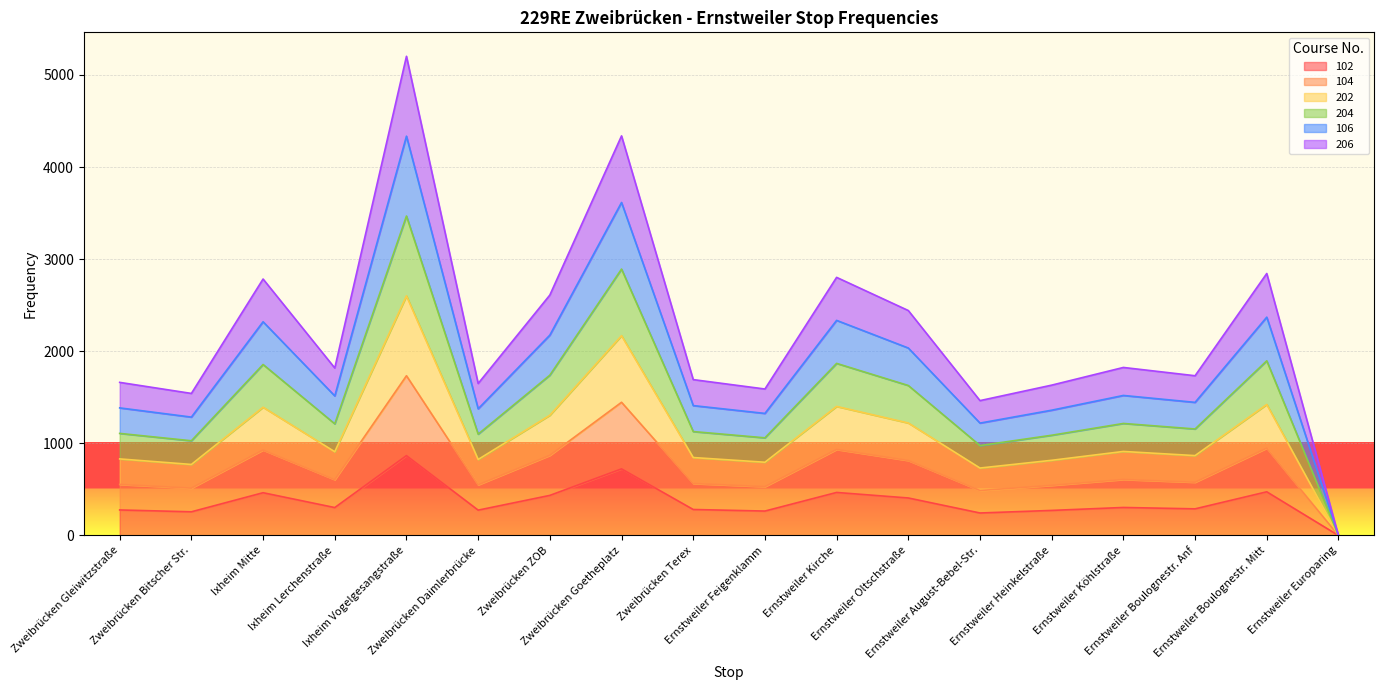

Count the number of categories in the chart.

18